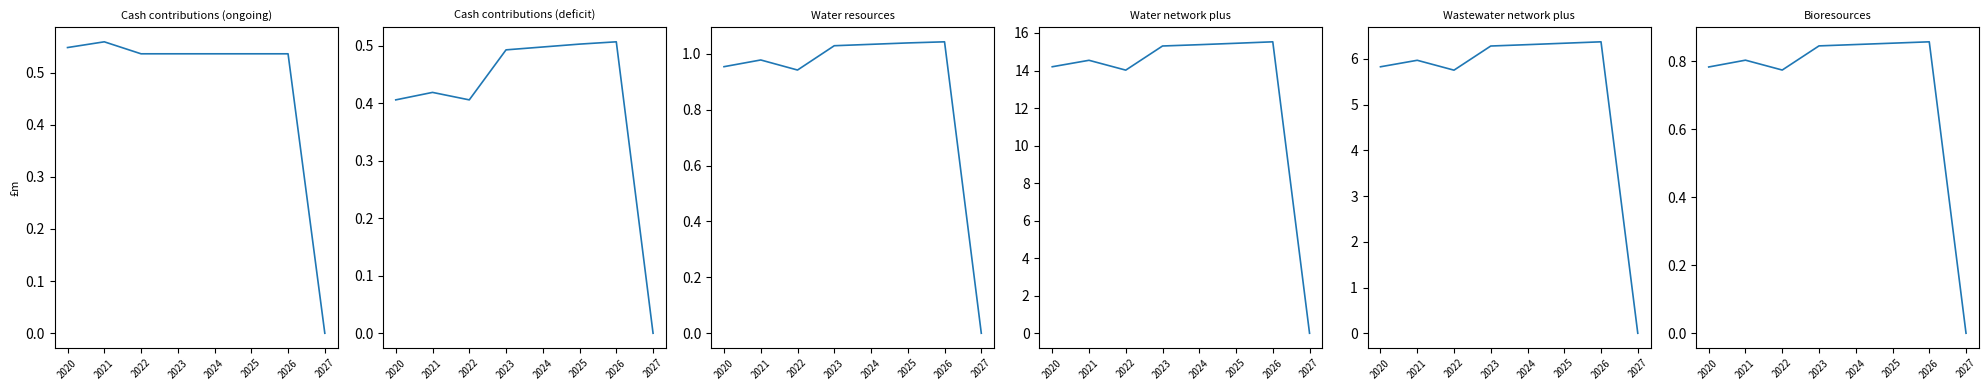

True or false: Cash contributions (deficit) and Cash contributions (ongoing) intersect in this chart.

False